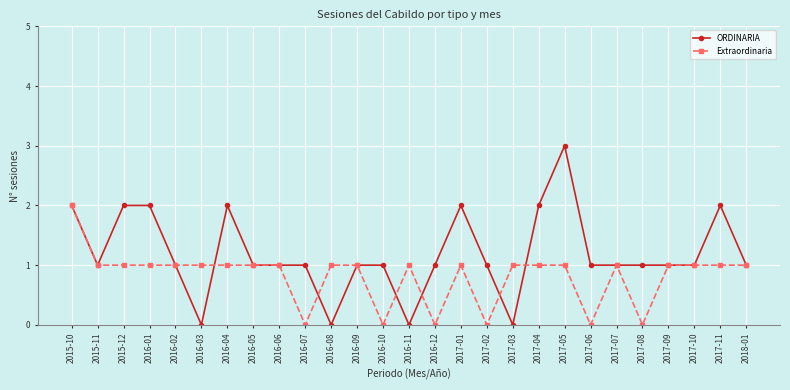

Which series has the largest total across all categories?

ORDINARIA